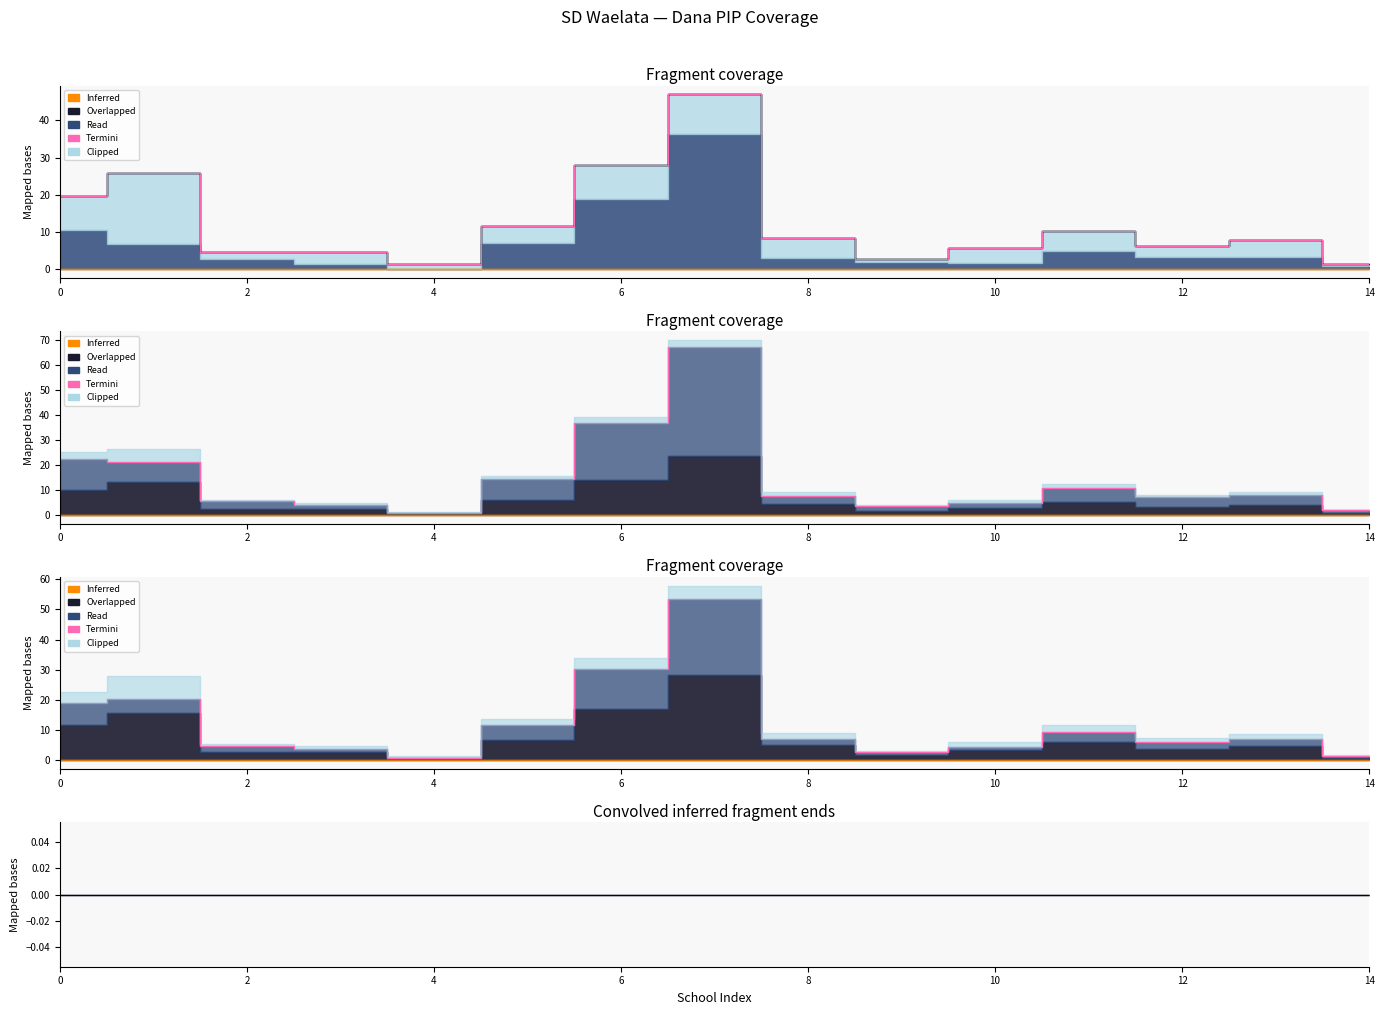

True or false: there are more than 0 points higher than both neighbors.

True